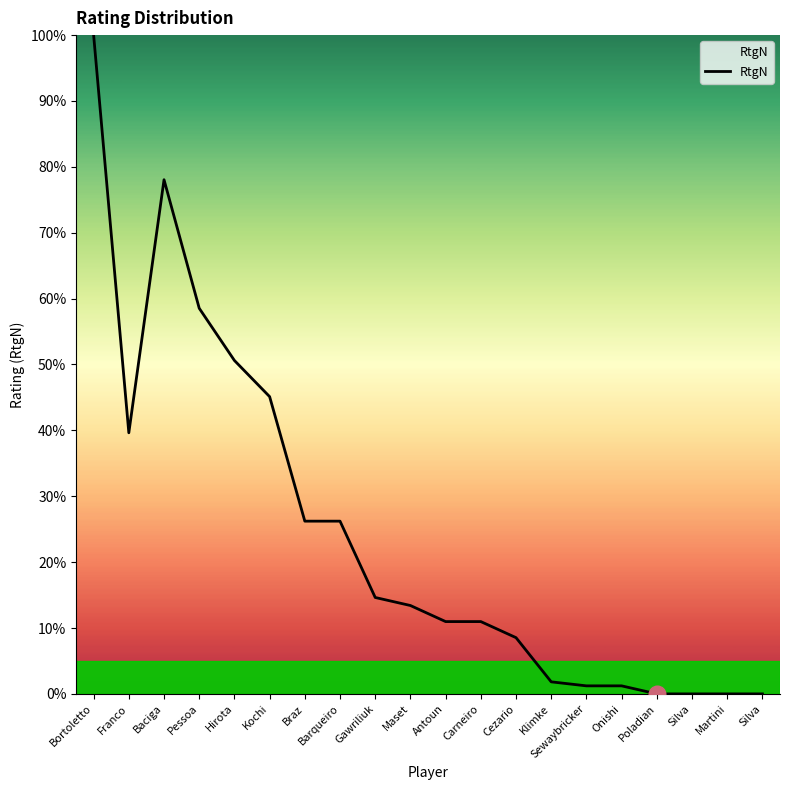

Does the chart have visible grid lines?

No